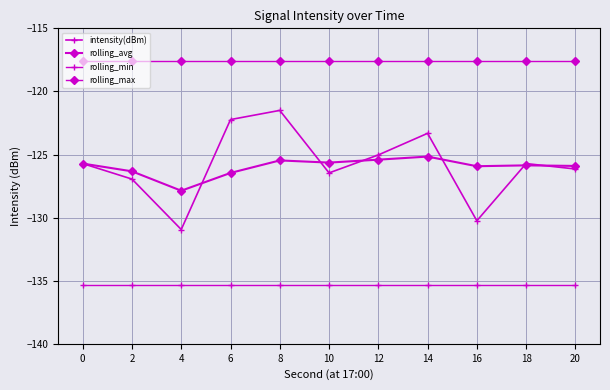

The value of rolling_max at 4 is -117.6. True or false?

True